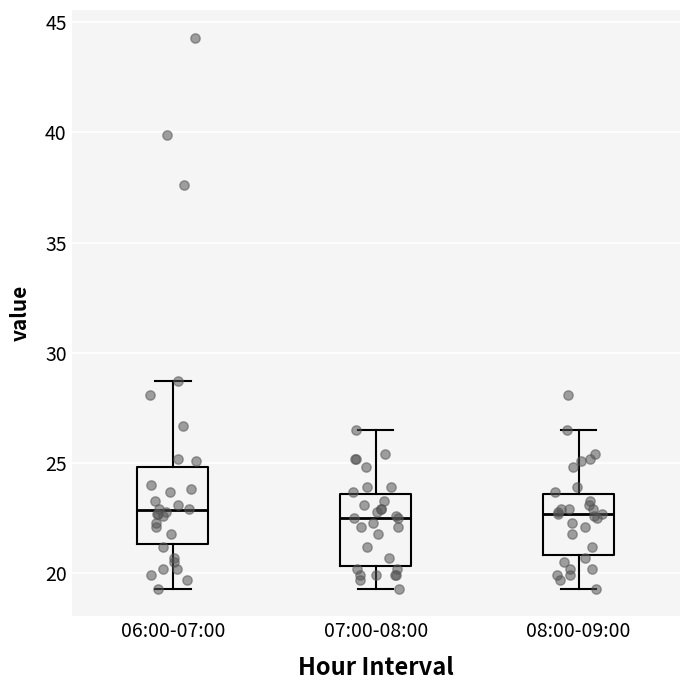

Where is the lower edge of the box for 06:00-07:00 on the y-axis? The values are not printed on the chart, so give them approximately, as read against the axis.

21.5